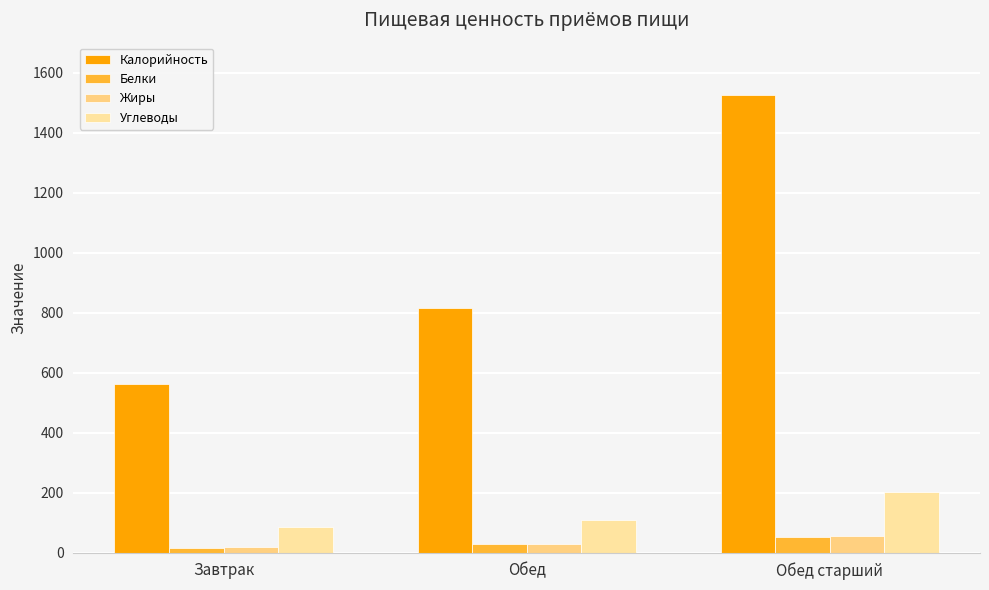

Is the value of Жиры at Обед greater than the value of Белки at Обед старший?

No